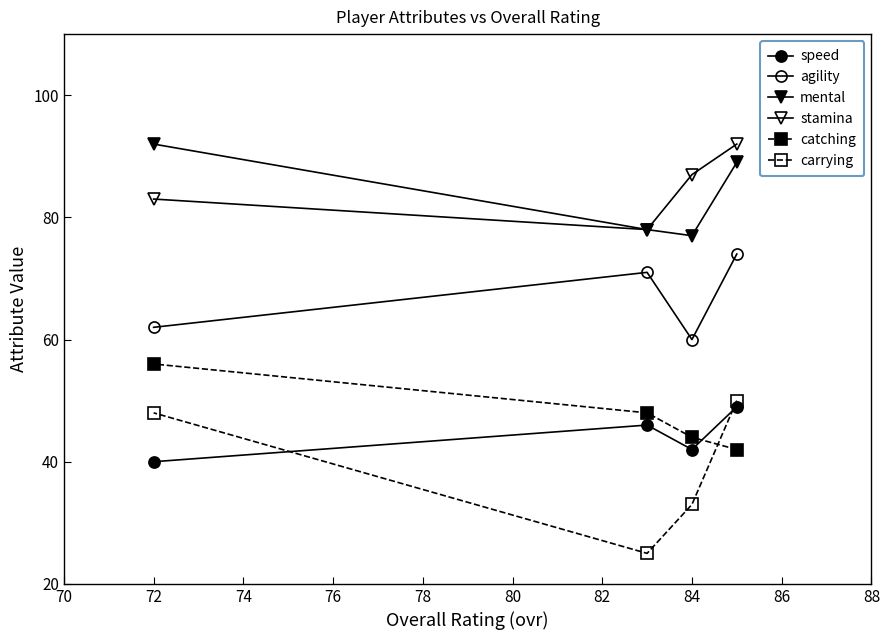

True or false: agility and speed cross at least once.

False